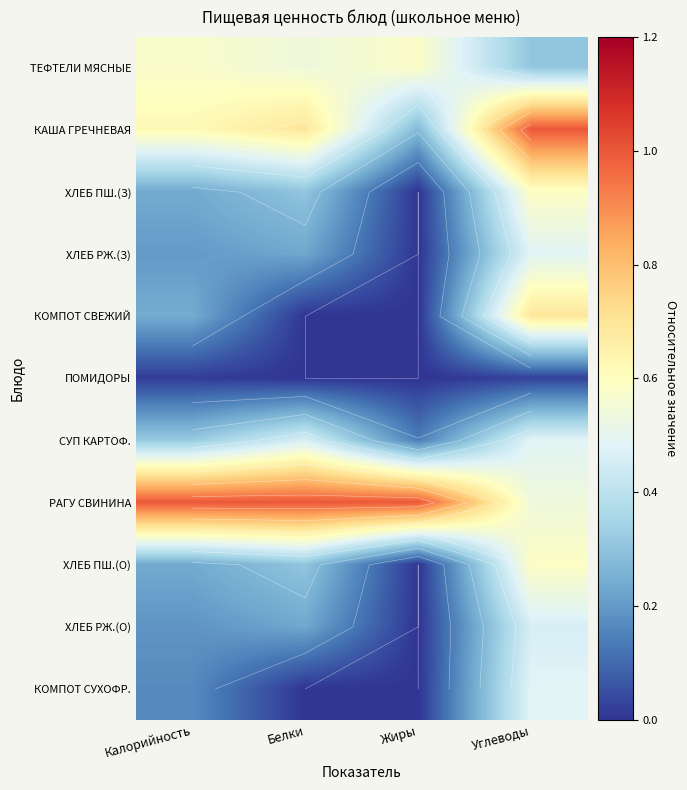

Between Углеводы and Калорийность, which is larger?

Калорийность